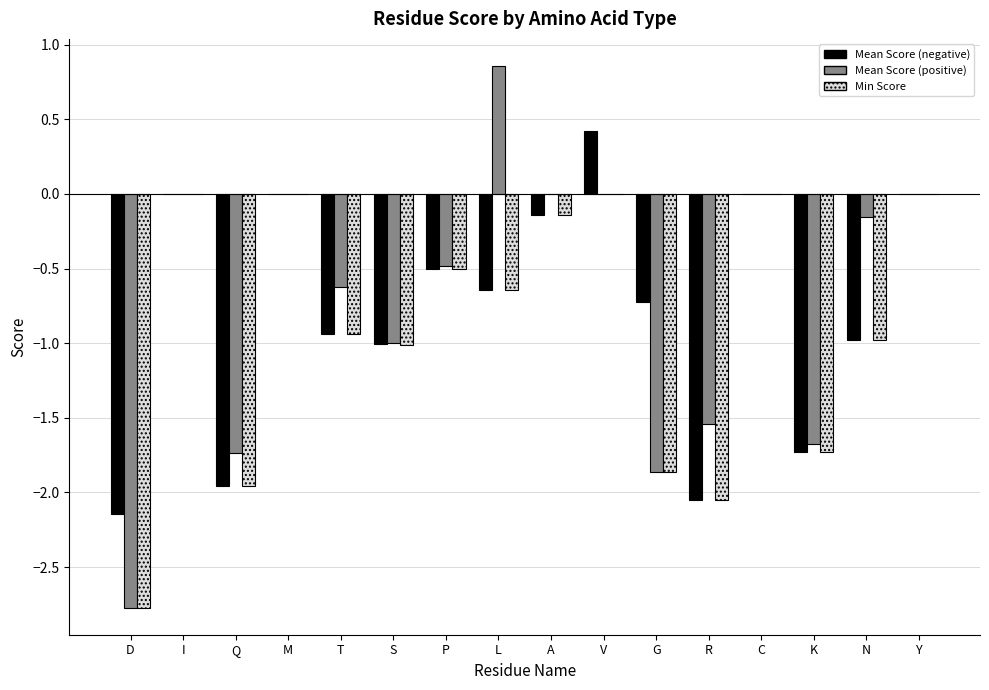

Which series has the largest range (max minus min)?

Mean Score (positive)